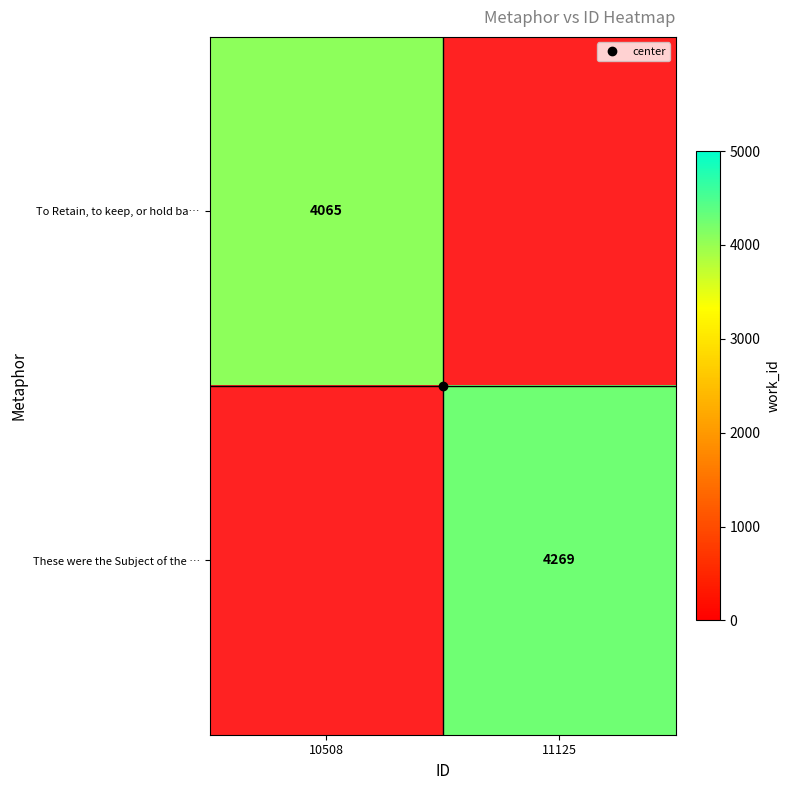

Read the To Retain, to keep, or hold ba… value at 10508.

4065.0